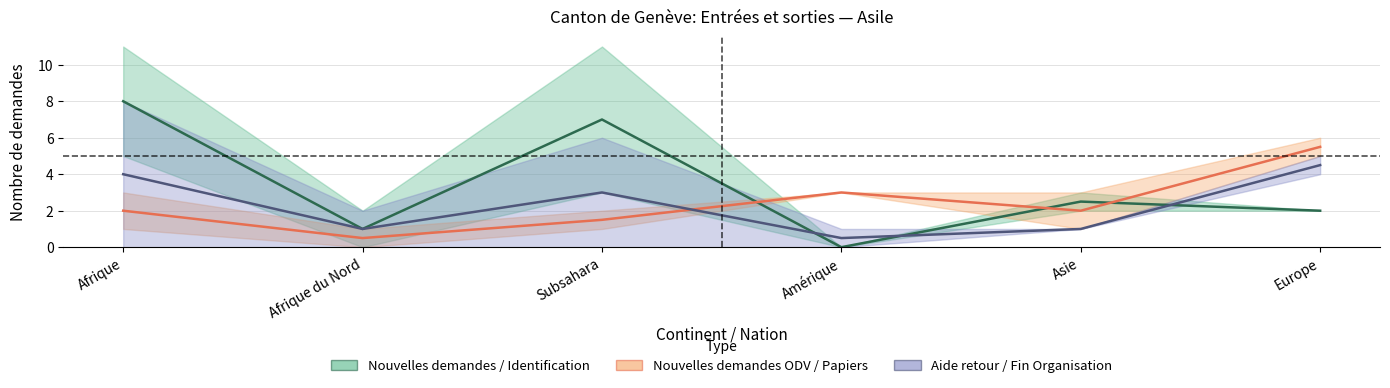

Which category has the lowest value in the Nouvelles demandes ODV / Papiers disponibles series?

Afrique du Nord